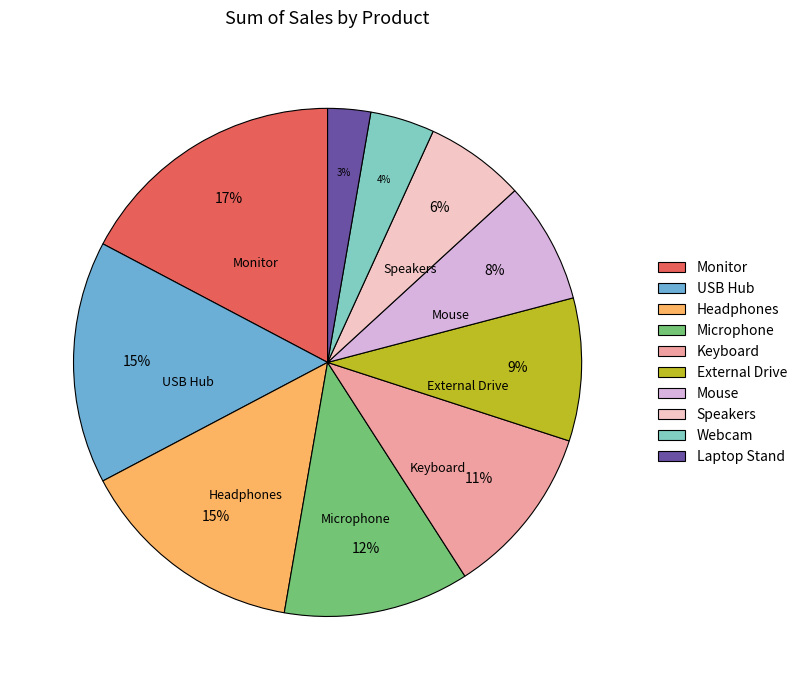

Which has a higher value, USB Hub or Keyboard?

USB Hub